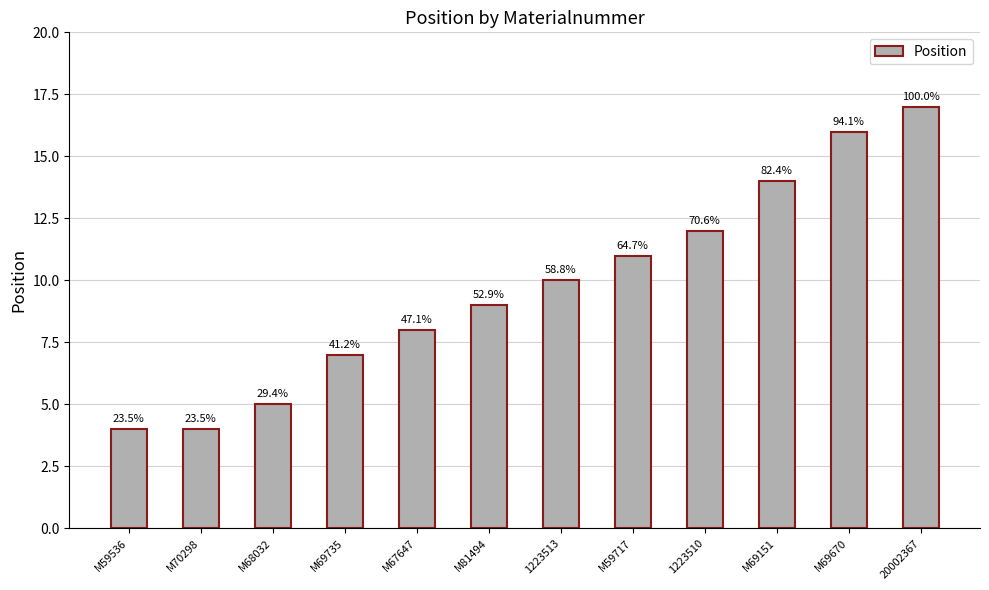

Where is the data nearest to the value 10?

1223513